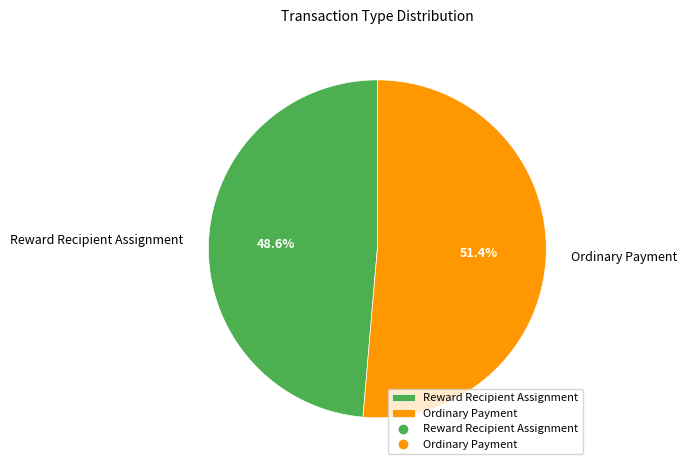

True or false: Ordinary Payment accounts for 43% of the total.

False